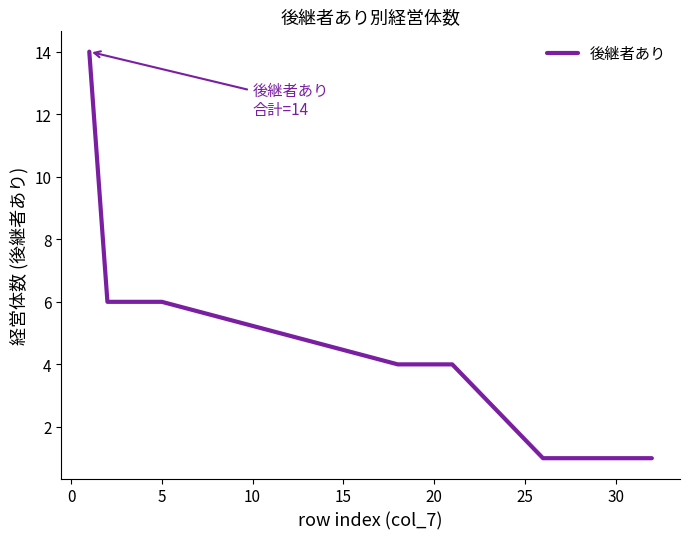

What is the difference between the maximum and minimum values?

13